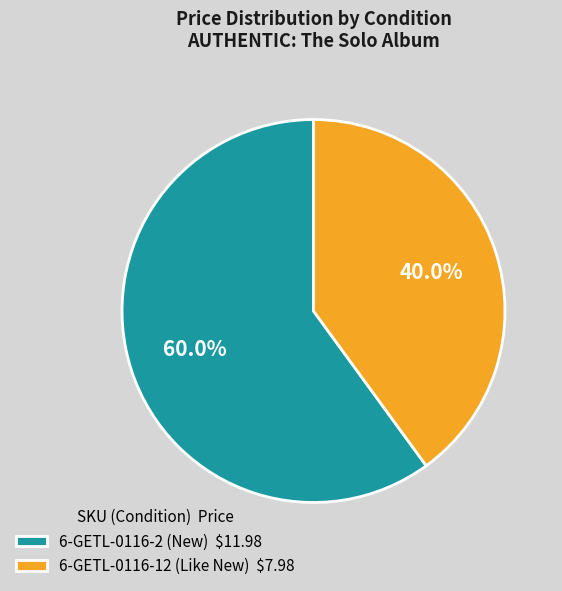

What is the majority slice?

6-GETL-0116-2 (New)